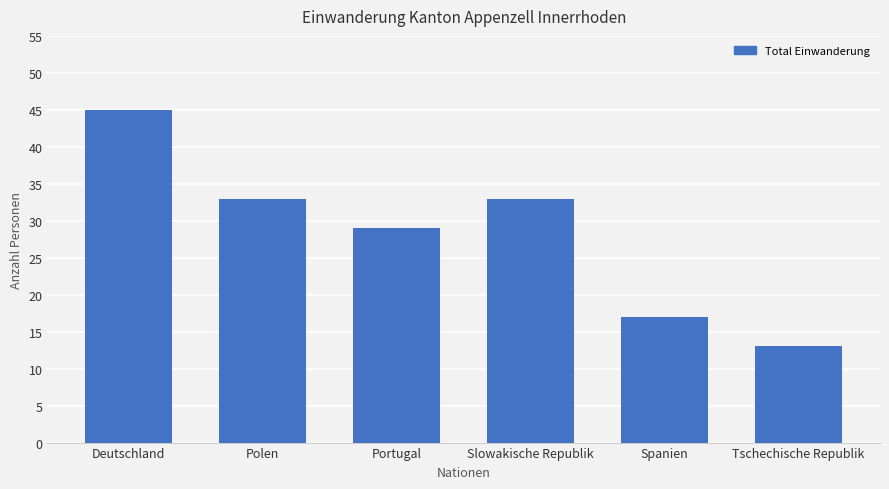

What is the label of the 4th bar from the right?

Portugal